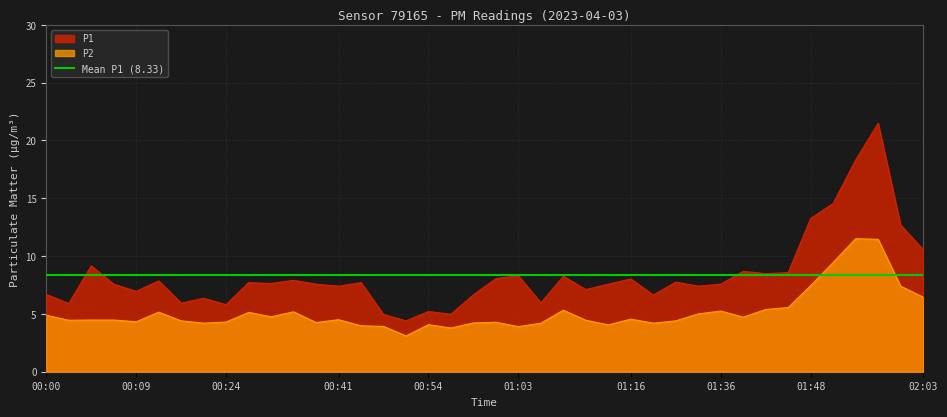

Reading right to left, transcribe all the data shown in this chart.

P1: 02:03=10.6	02:01=12.7	01:58=21.5	01:56=18.3	01:53=14.6	01:48=13.2	01:46=8.6	01:43=8.5	01:41=8.7	01:36=7.6	01:34=7.4	01:28=7.8	01:26=6.6	01:16=8.0	01:13=7.6	01:11=7.1	01:09=8.2	01:06=6.0	01:03=8.3	01:01=8.1	00:59=6.7	00:56=5.0	00:54=5.2	00:51=4.4	00:46=5.0	00:44=7.7	00:41=7.4	00:39=7.6	00:34=7.9	00:31=7.6	00:26=7.7	00:24=5.8	00:22=6.3	00:17=5.9	00:12=7.8	00:09=7.0	00:07=7.6	00:04=9.2	00:02=5.9	00:00=6.7
P2: 02:03=6.5	02:01=7.4	01:58=11.4	01:56=11.5	01:53=9.4	01:48=7.5	01:46=5.5	01:43=5.4	01:41=4.7	01:36=5.2	01:34=5.0	01:28=4.4	01:26=4.2	01:16=4.5	01:13=4.0	01:11=4.5	01:09=5.3	01:06=4.2	01:03=3.9	01:01=4.3	00:59=4.2	00:56=3.8	00:54=4.1	00:51=3.1	00:46=3.9	00:44=4.0	00:41=4.5	00:39=4.2	00:34=5.2	00:31=4.8	00:26=5.1	00:24=4.3	00:22=4.2	00:17=4.4	00:12=5.2	00:09=4.3	00:07=4.5	00:04=4.5	00:02=4.5	00:00=4.9